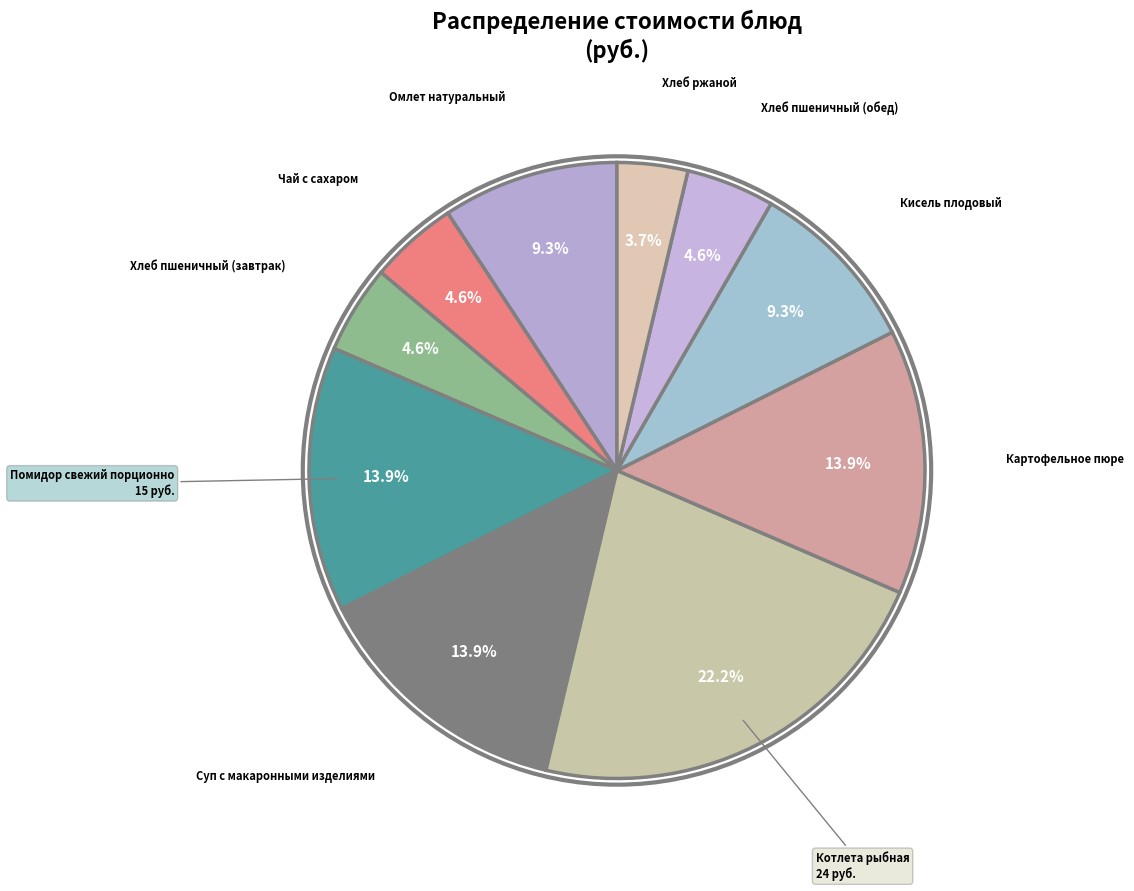

Count the number of slices in the pie.

10